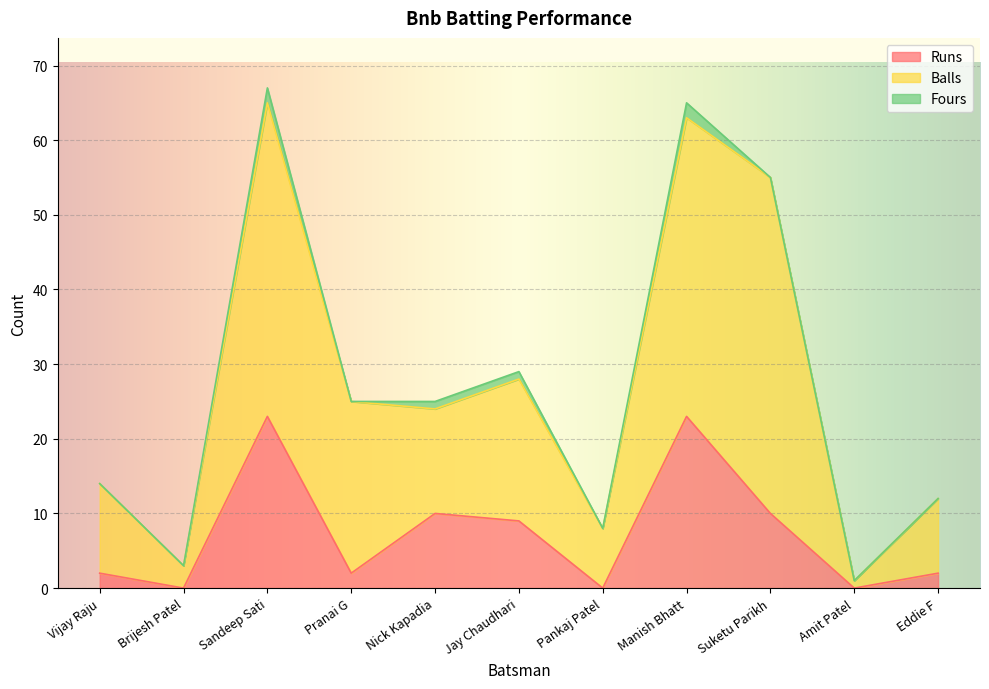

What is the value of the Runs point at the 9th from the left?

10